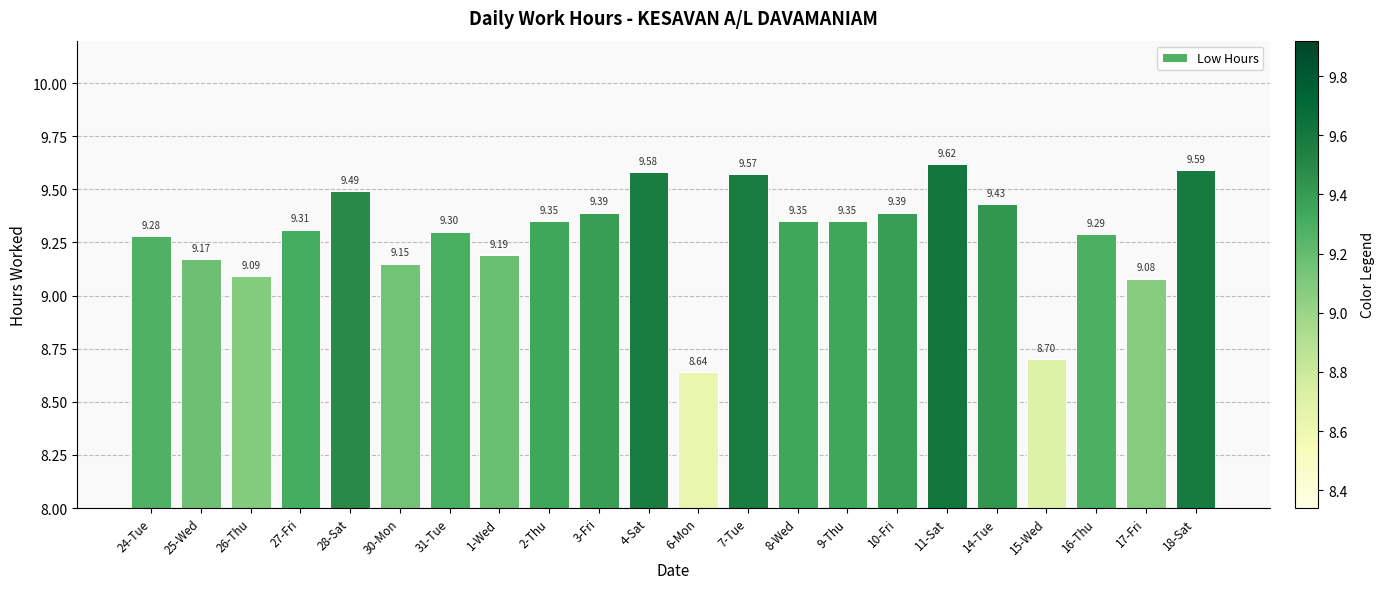

How many bars are there in total?

22